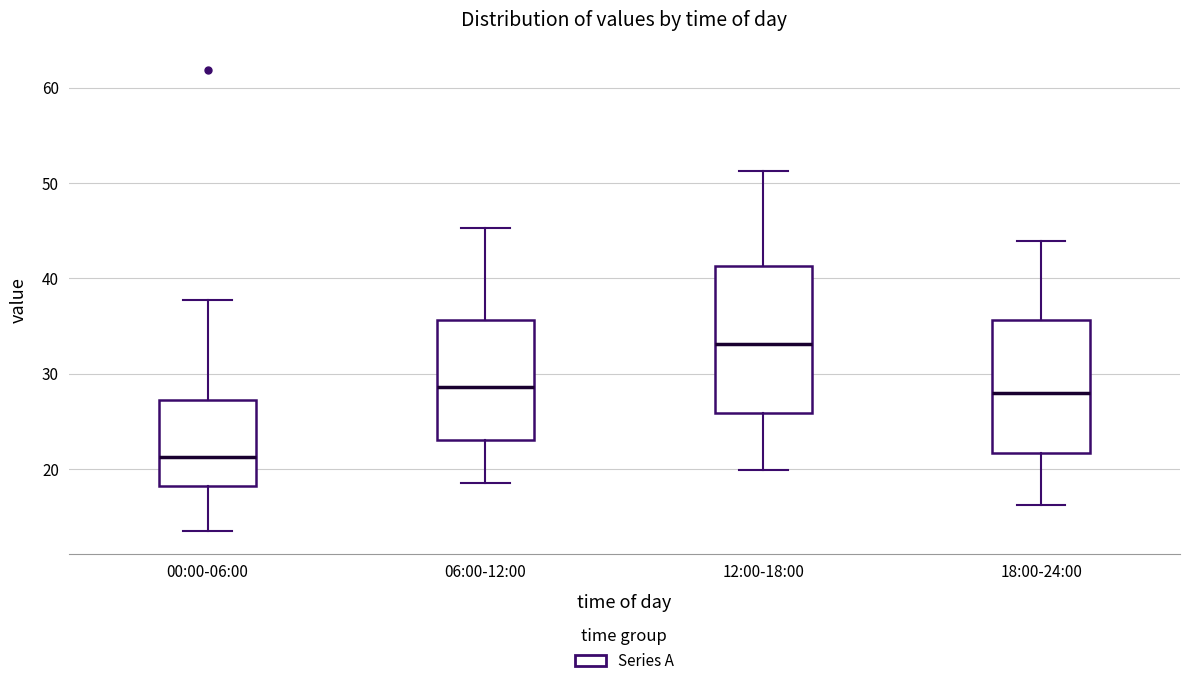

Which box's median line is the highest?

12:00-18:00